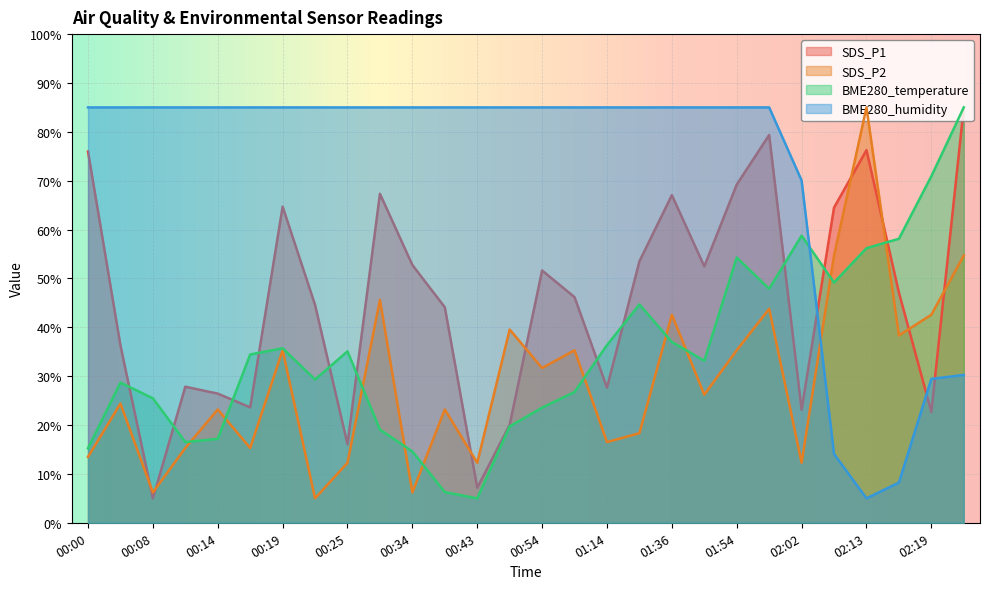

True or false: SDS_P1 has more than 0 interior local peaks.

True